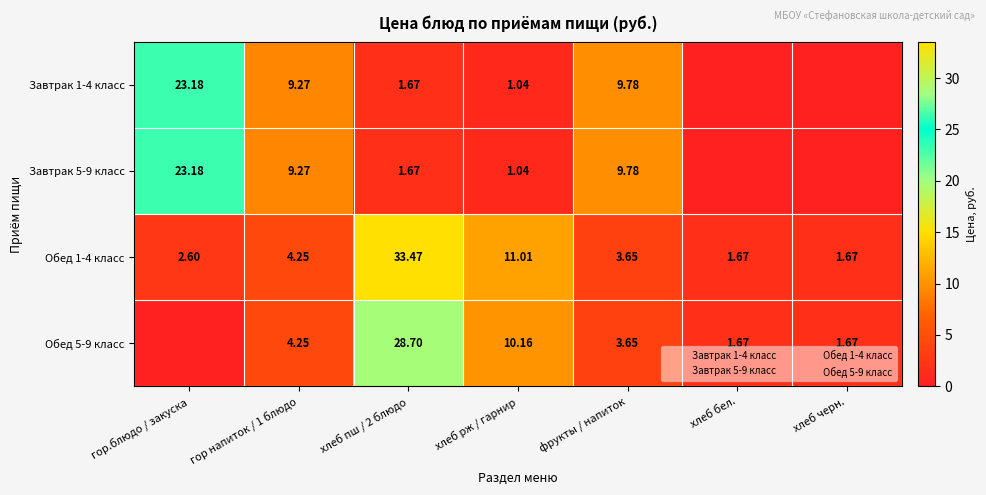

How many categories are shown in the chart?

7